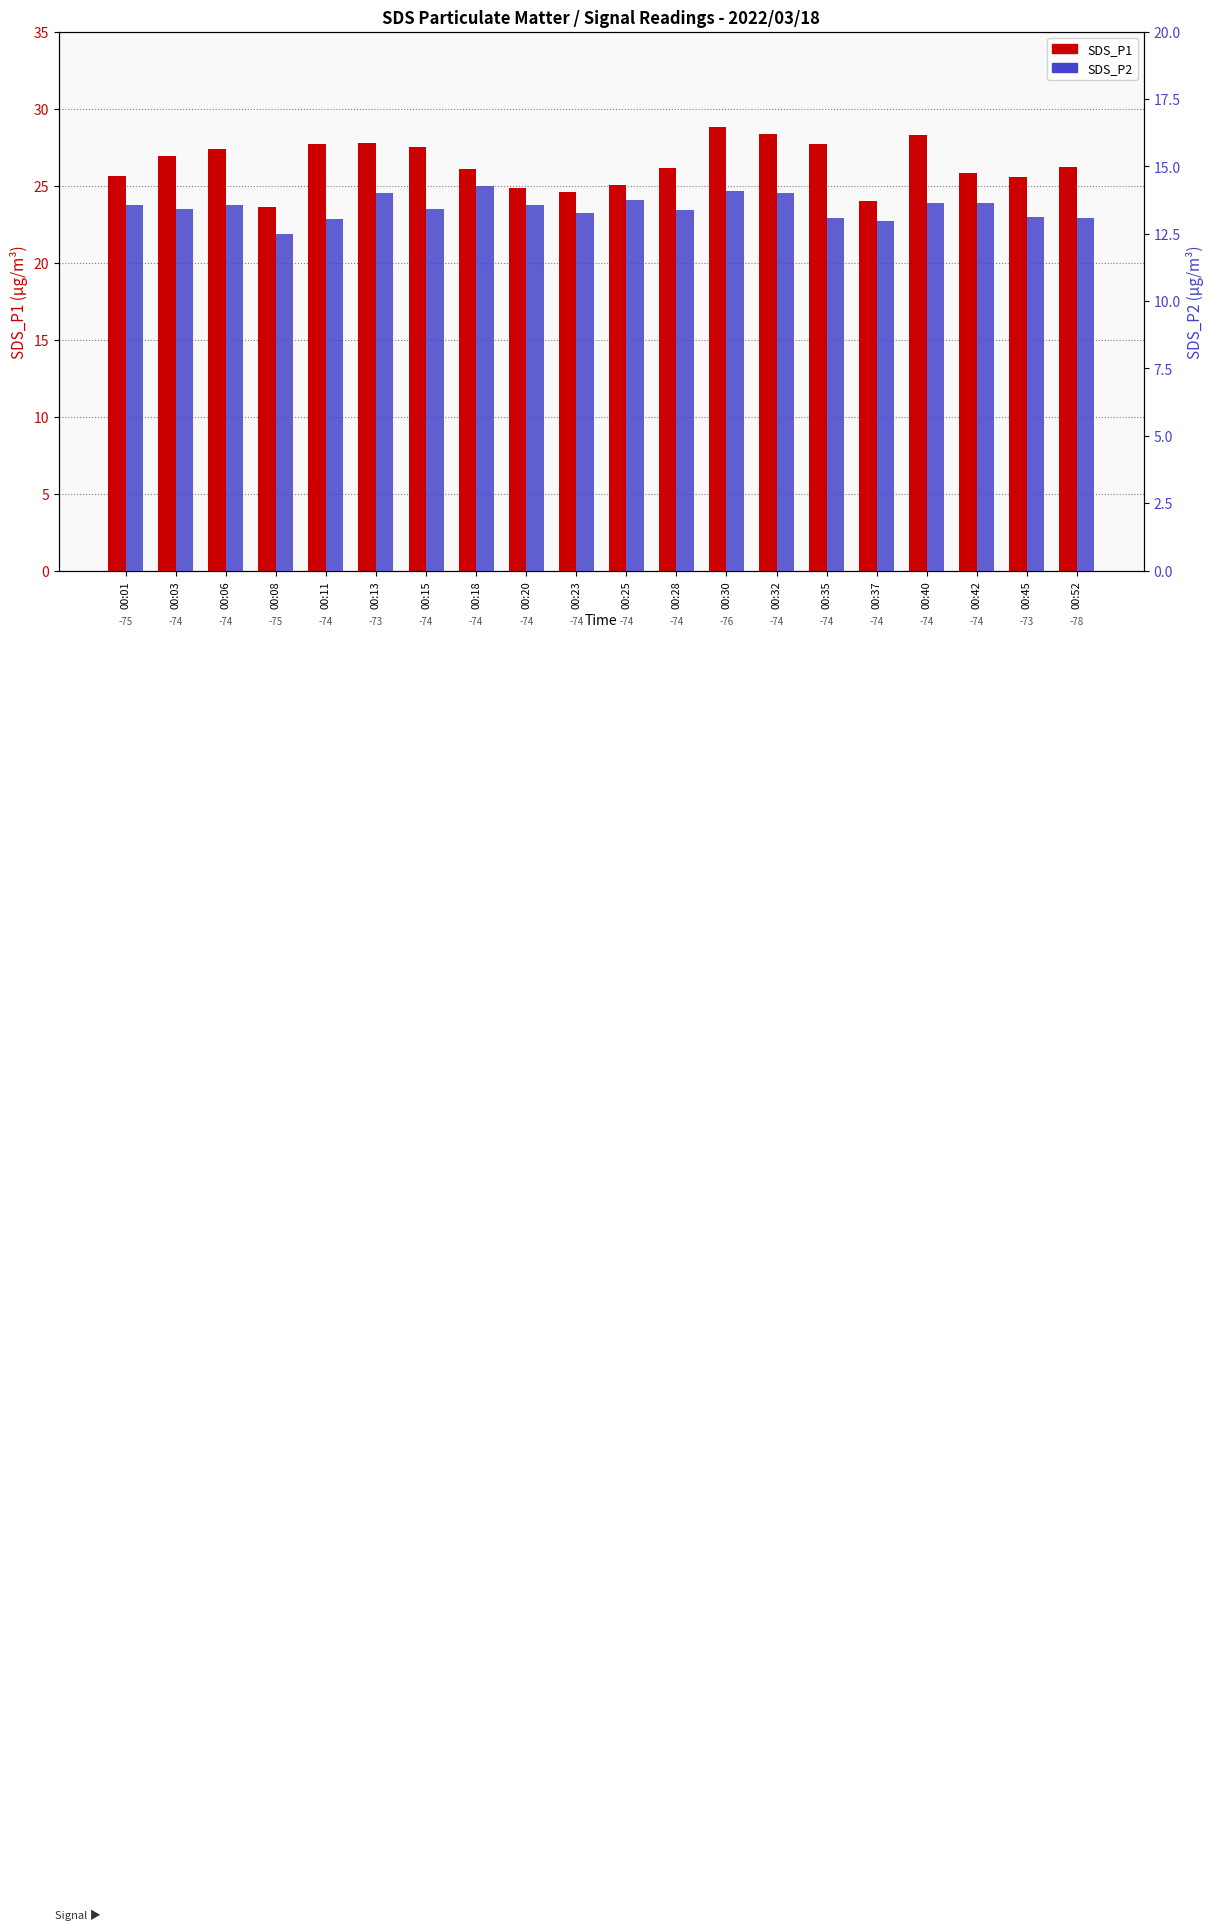

Reading left to right, what are all the values shown in this chart?

SDS_P1: 25.6	26.9	27.4	23.6	27.7	27.7	27.5	26.1	24.9	24.6	25.1	26.1	28.8	28.4	27.7	24.0	28.2	25.8	25.6	26.2
SDS_P2: 13.6	13.4	13.6	12.5	13.1	14.0	13.4	14.3	13.6	13.2	13.8	13.4	14.1	14.0	13.1	12.9	13.6	13.6	13.1	13.1